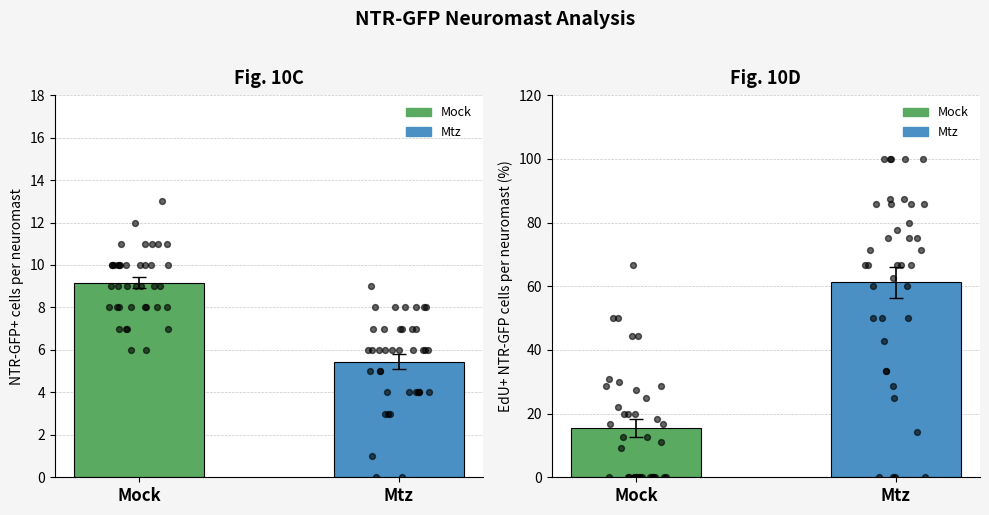

Is the value of Mock at 15 greater than the value of Mtz at 2?

No